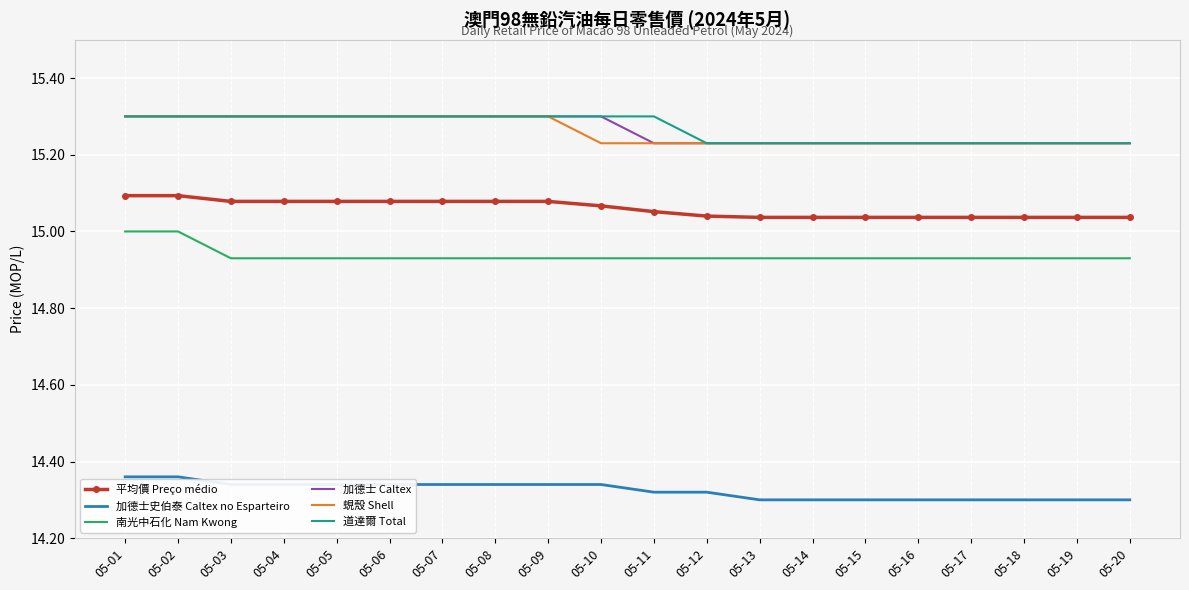

What is the greatest value displayed?

15.3